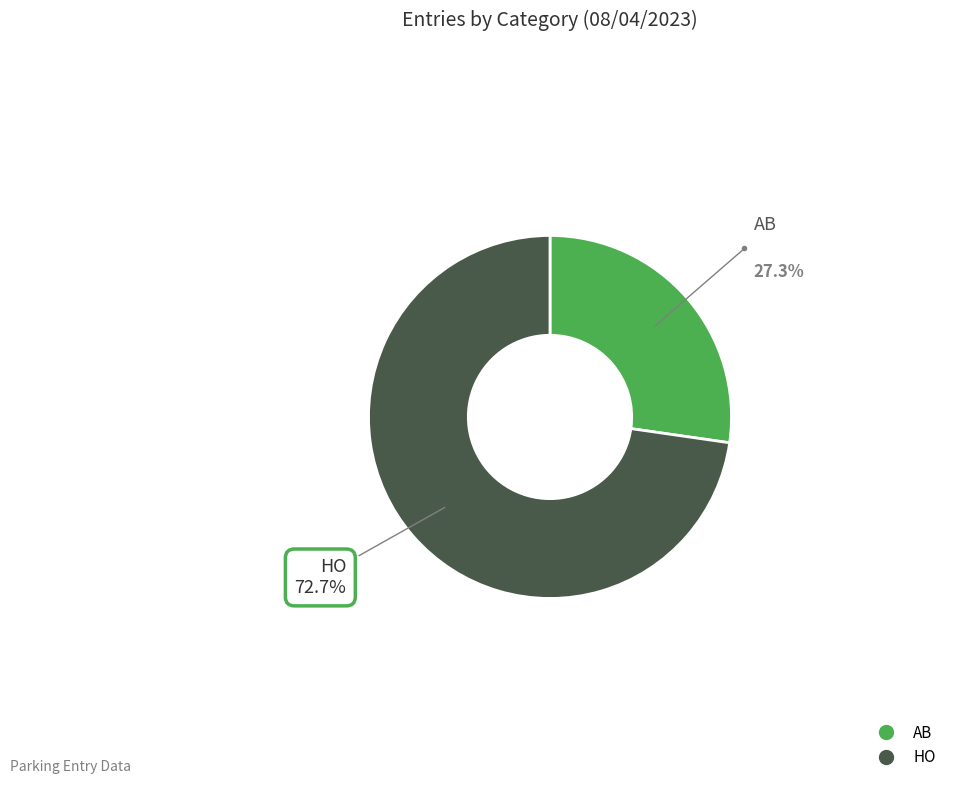

What is the largest slice in the pie chart?

HO